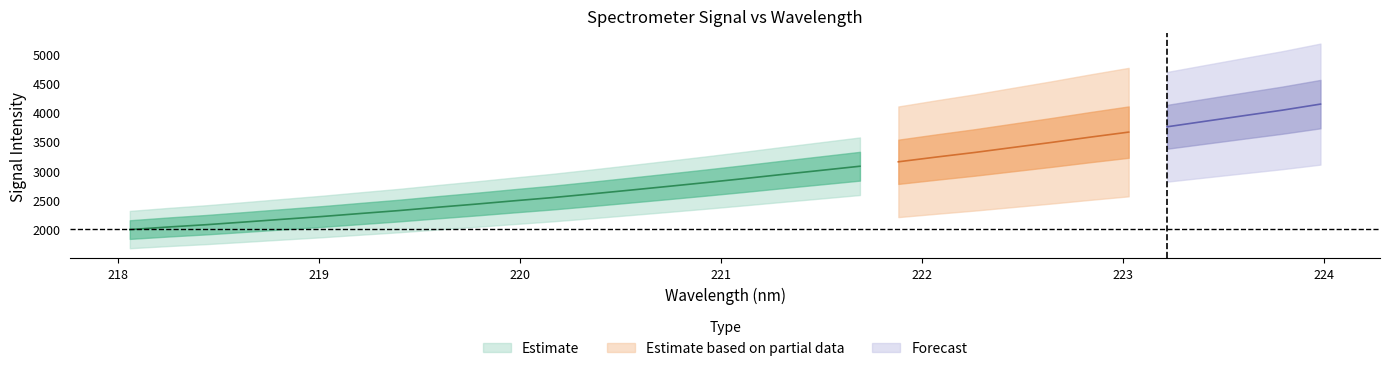

Does the chart have visible grid lines?

No